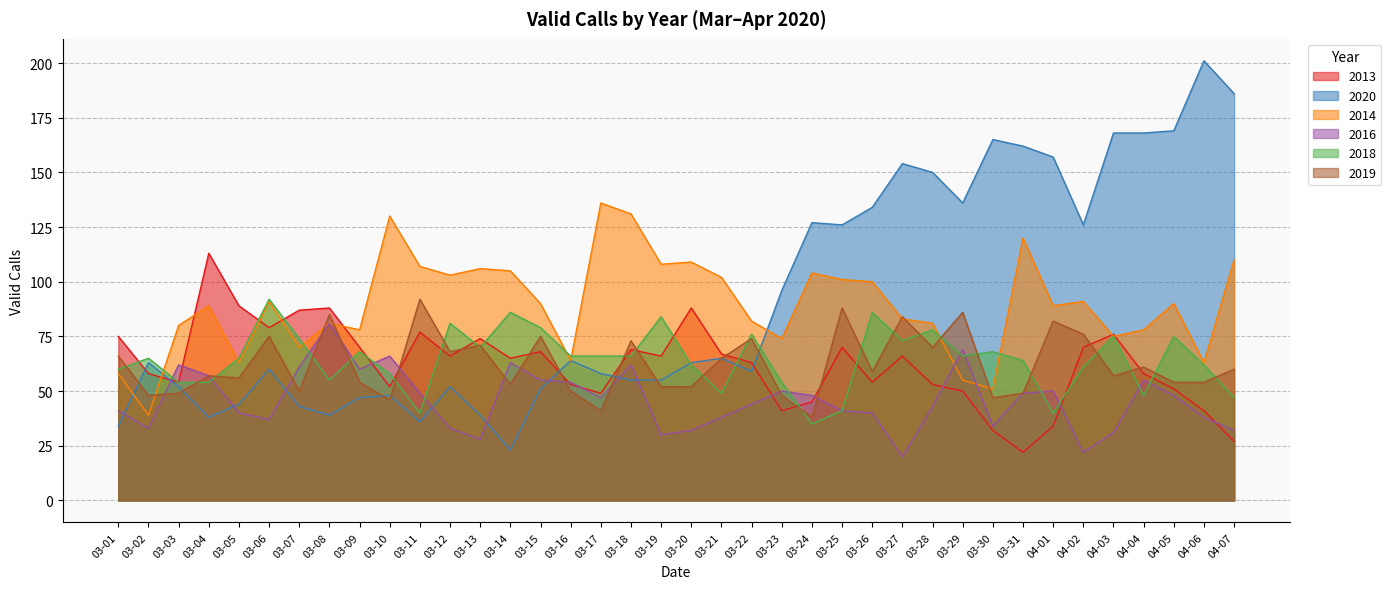

Does the chart have visible grid lines?

Yes